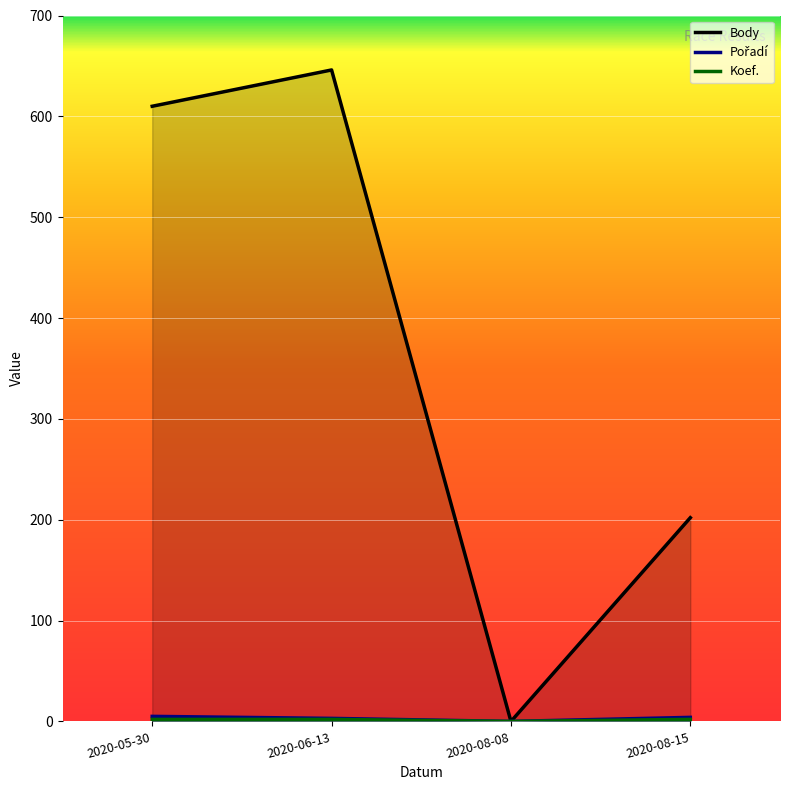

What is the difference between the maximum and second lowest values in the Pořadí series?

2